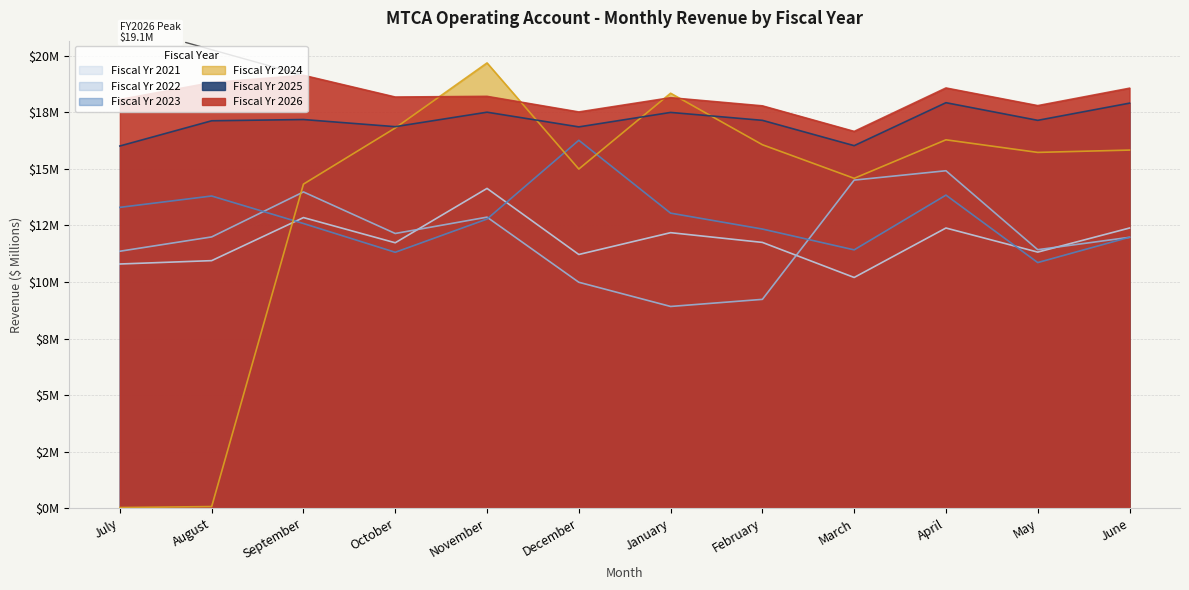

What is the greatest value displayed?

19.7